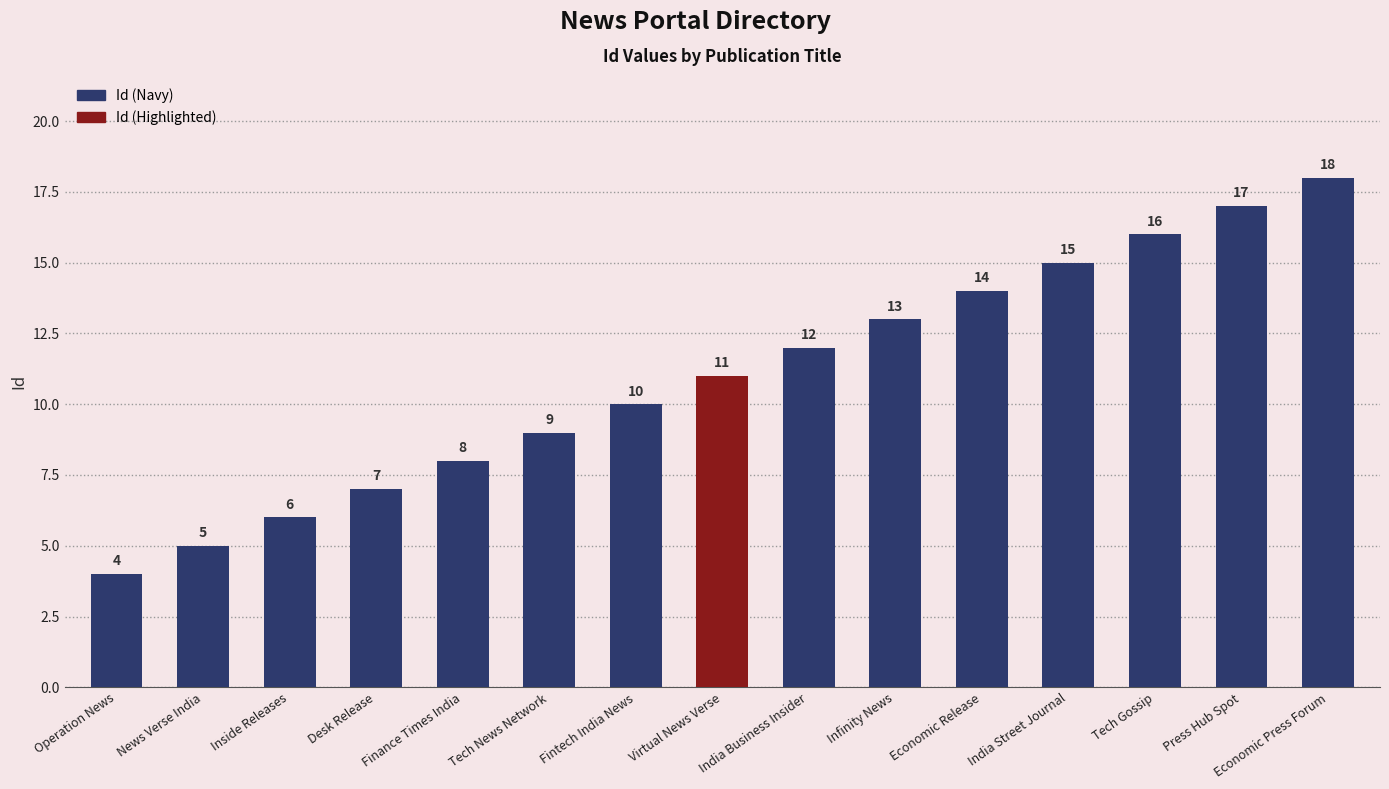

What is the label of the 10th bar from the left?

Infinity News